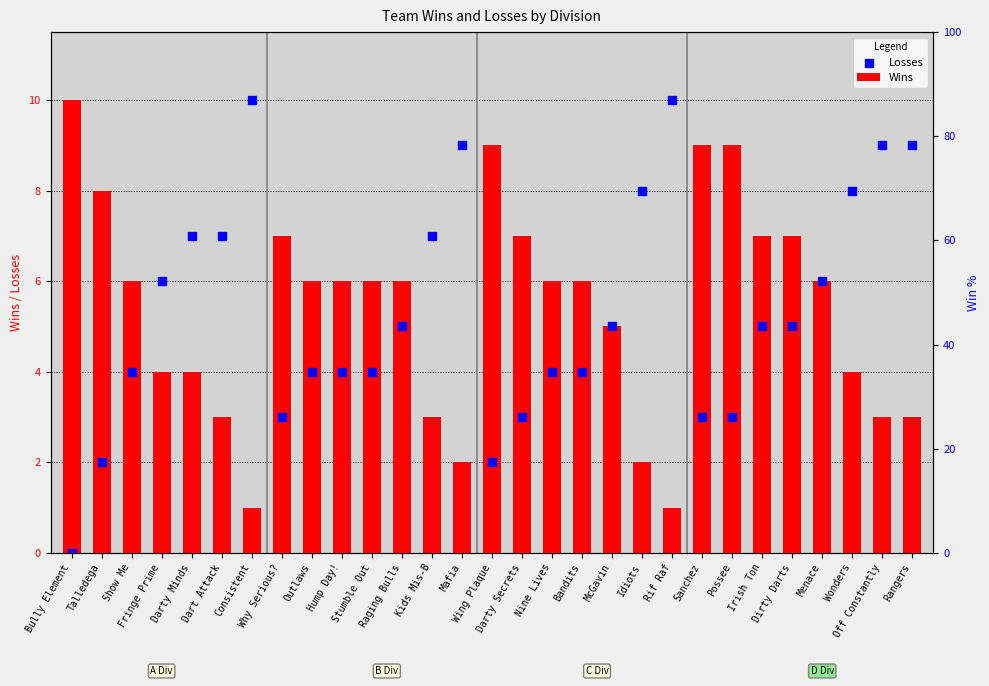

What are all the series names shown in the legend?

Wins, Losses